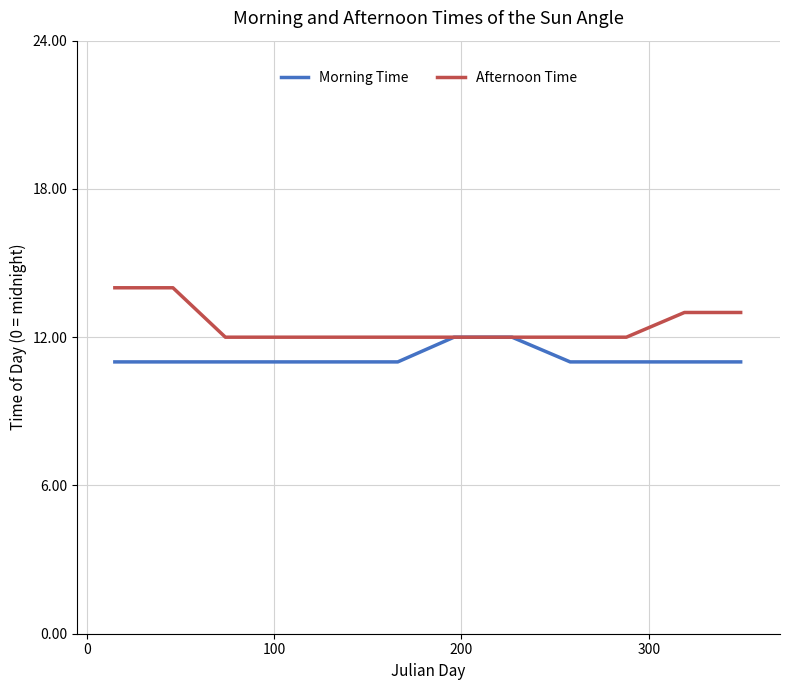

What is the lowest value of the Afternoon Time series?

12